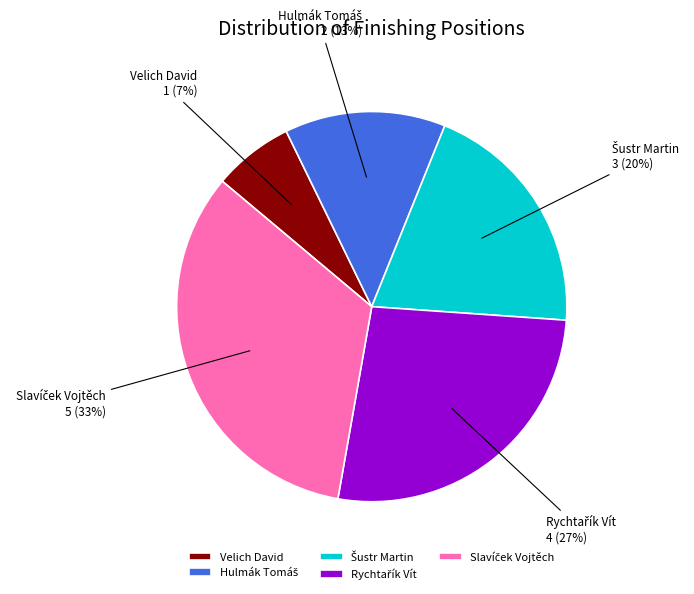

Which category has the smallest portion of the pie?

Velich David